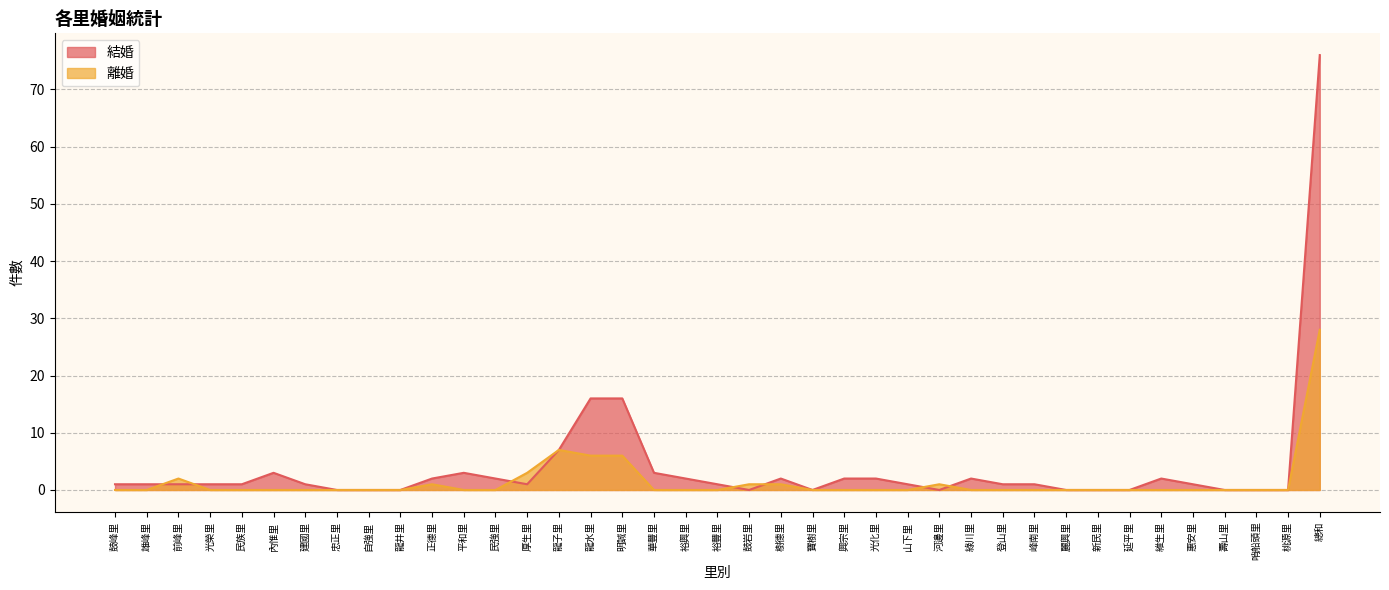

What is the maximum value for 離婚?

28